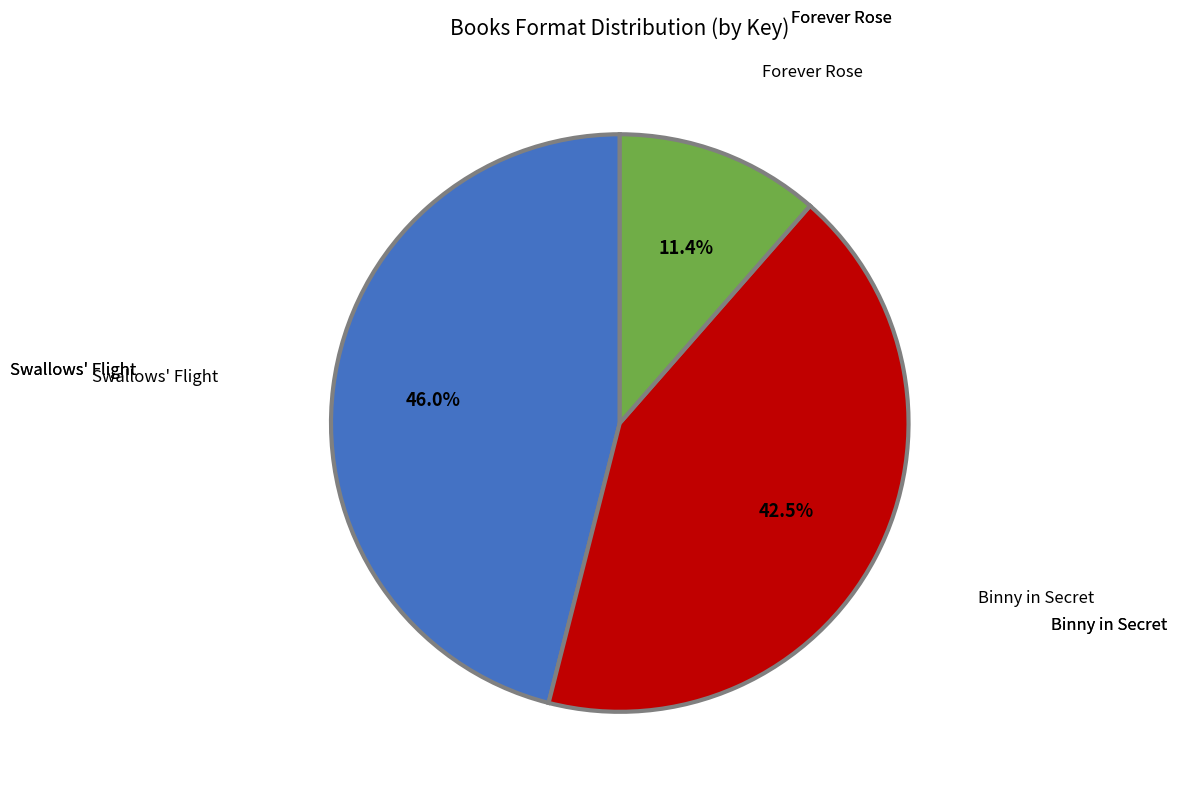

Is there any slice that represents more than half of the pie?

No